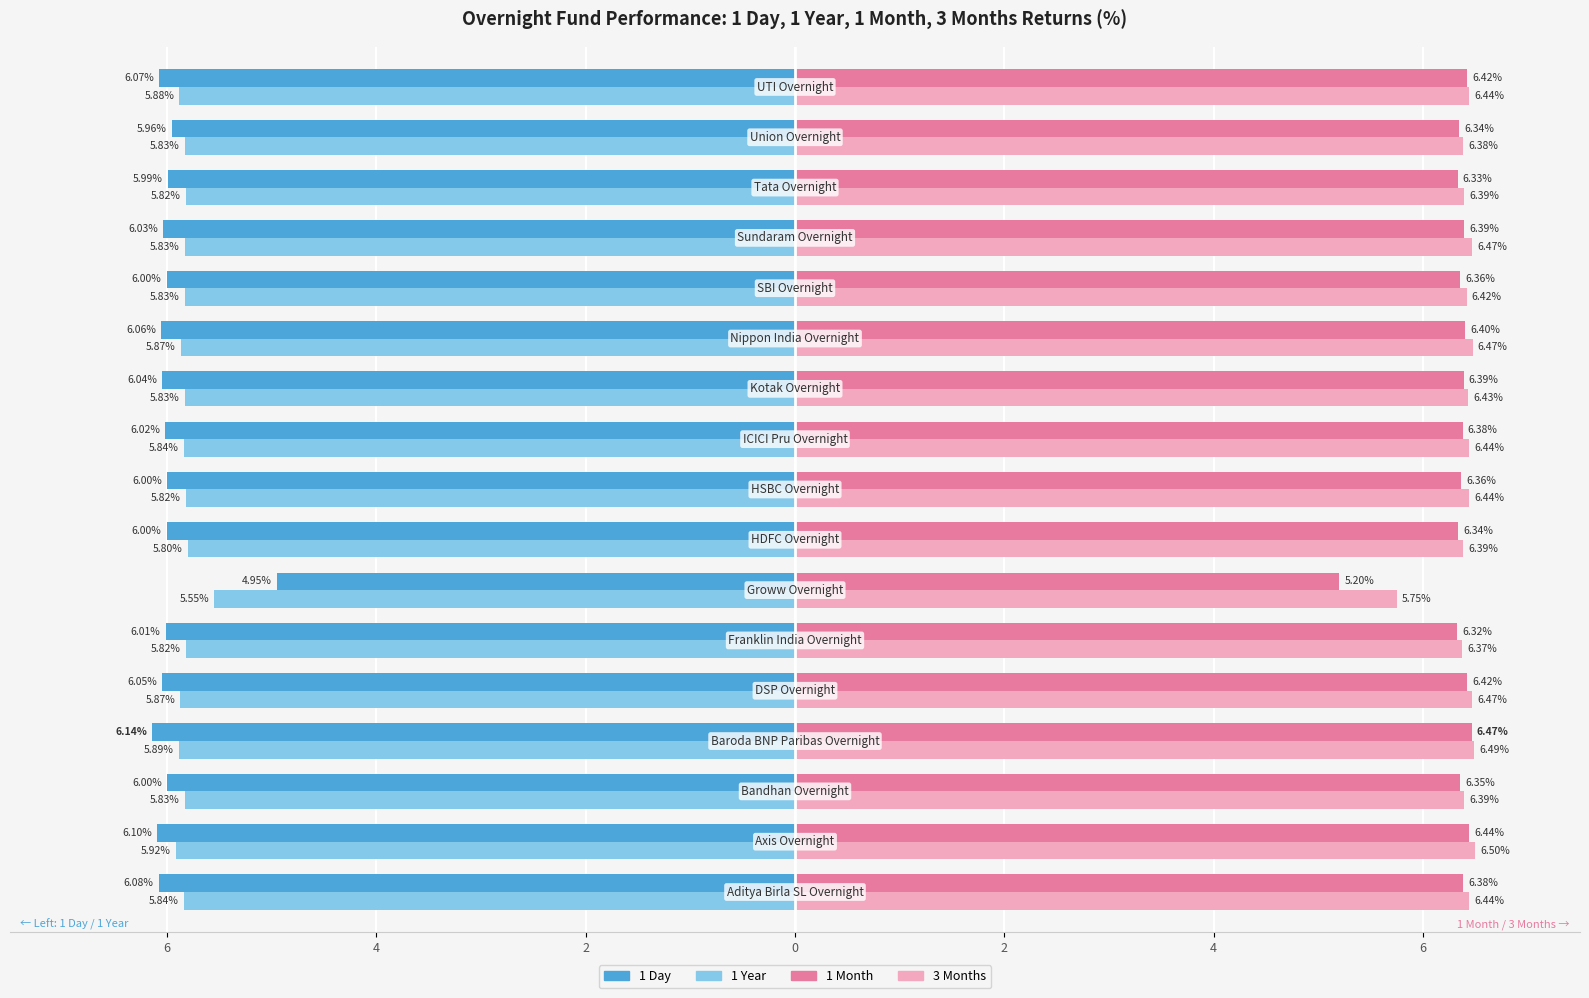

Reading left to right, what are all the values shown in this chart?

1 Day: -6.1	-6.1	-6.0	-6.1	-6.0	-6.0	-4.9	-6.0	-6.0	-6.0	-6.0	-6.1	-6.0	-6.0	-6.0	-6.0	-6.1
1 Year: -5.8	-5.9	-5.8	-5.9	-5.9	-5.8	-5.5	-5.8	-5.8	-5.8	-5.8	-5.9	-5.8	-5.8	-5.8	-5.8	-5.9
1 Month: 6.4	6.4	6.4	6.5	6.4	6.3	5.2	6.3	6.4	6.4	6.4	6.4	6.4	6.4	6.3	6.3	6.4
3 Months: 6.4	6.5	6.4	6.5	6.5	6.4	5.7	6.4	6.4	6.4	6.4	6.5	6.4	6.5	6.4	6.4	6.4